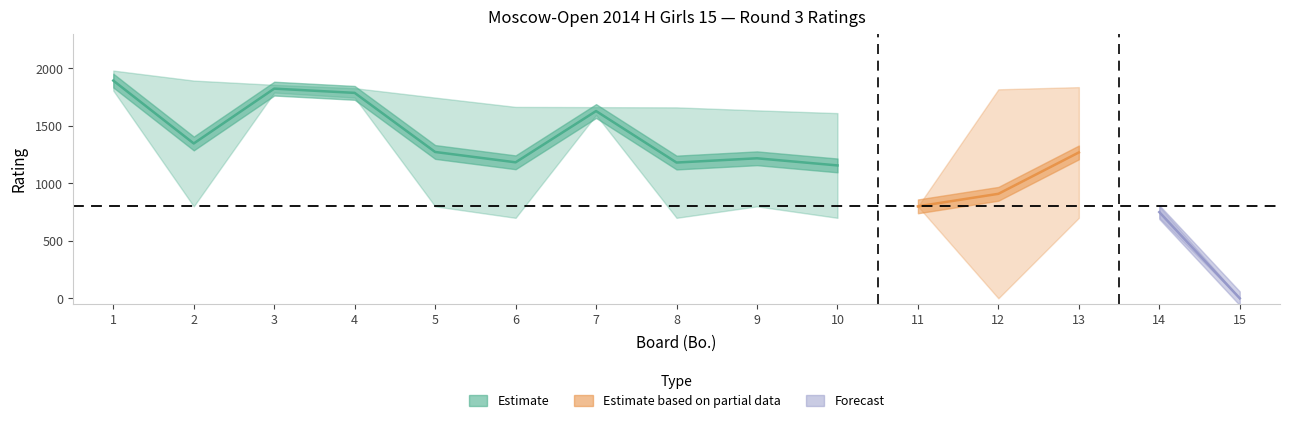

What is the value of the White Rating point at the 6th from the left?

700